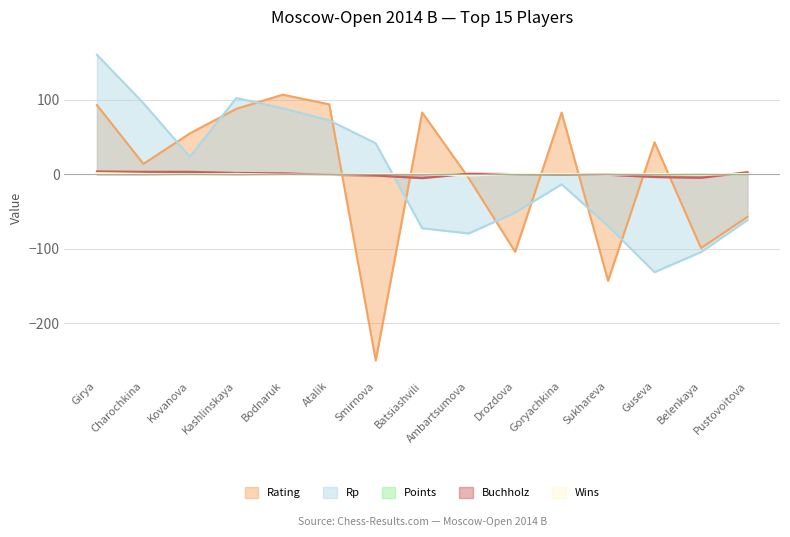

The value of Buchholz at Smirnova is -2.9. True or false?

False